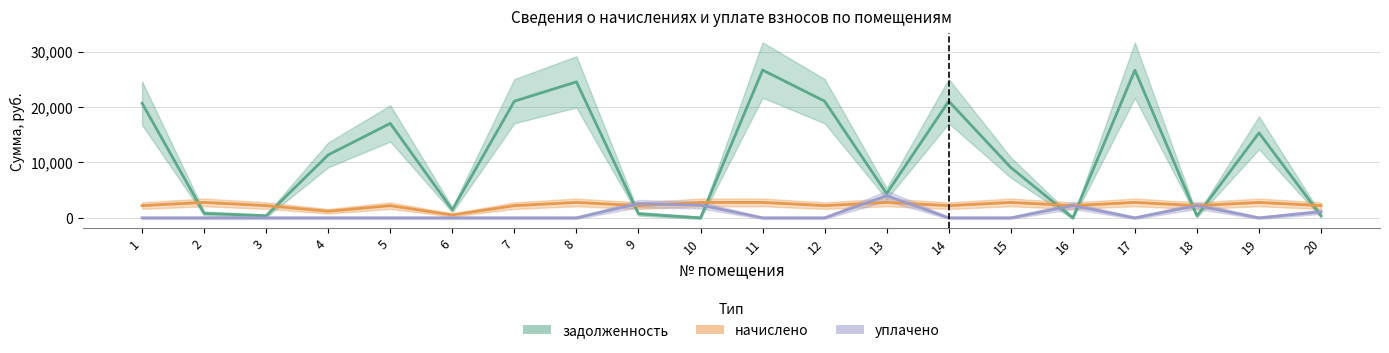

In уплачено, how many points are higher than both neighbors (excluding endpoints)?

4